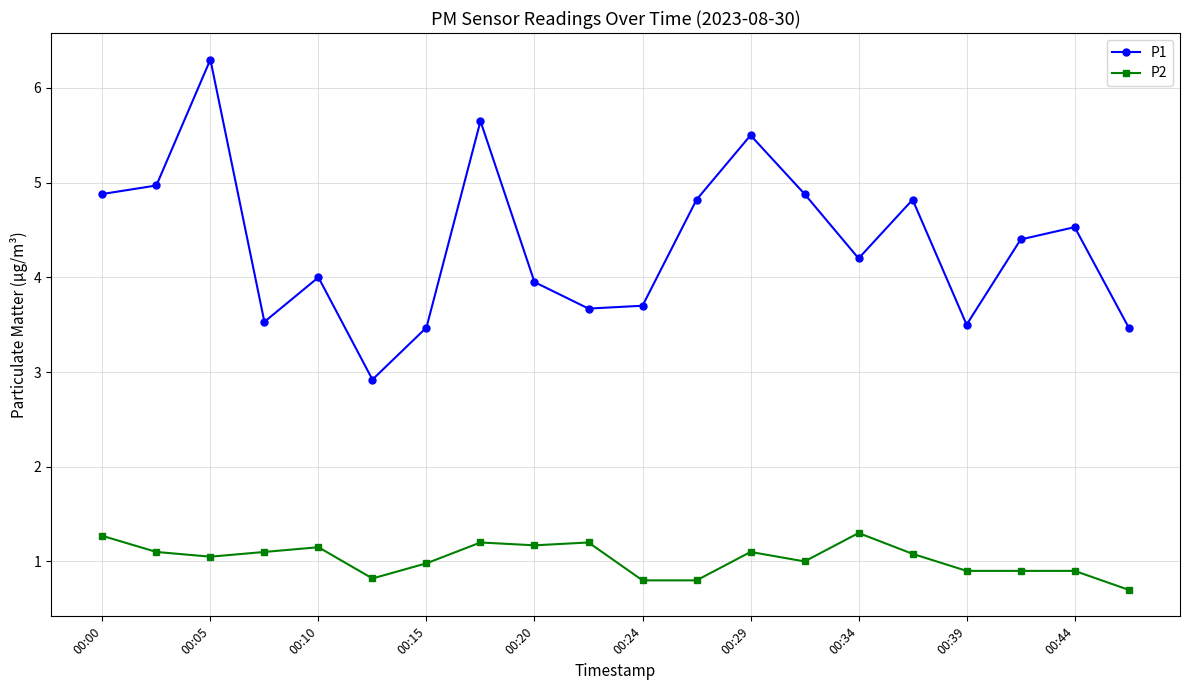

True or false: P2 has more than 0 interior local peaks.

True